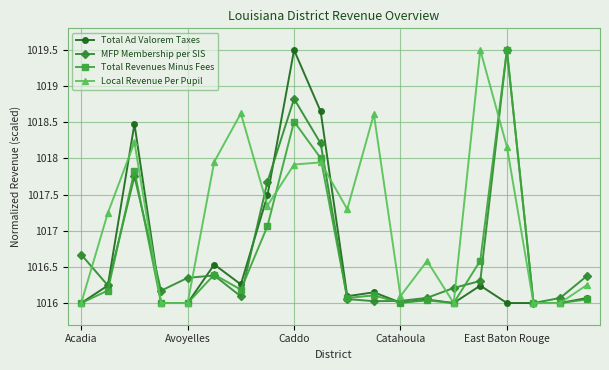

What is the highest value of the Total Revenues Minus Fees series?

1019.5